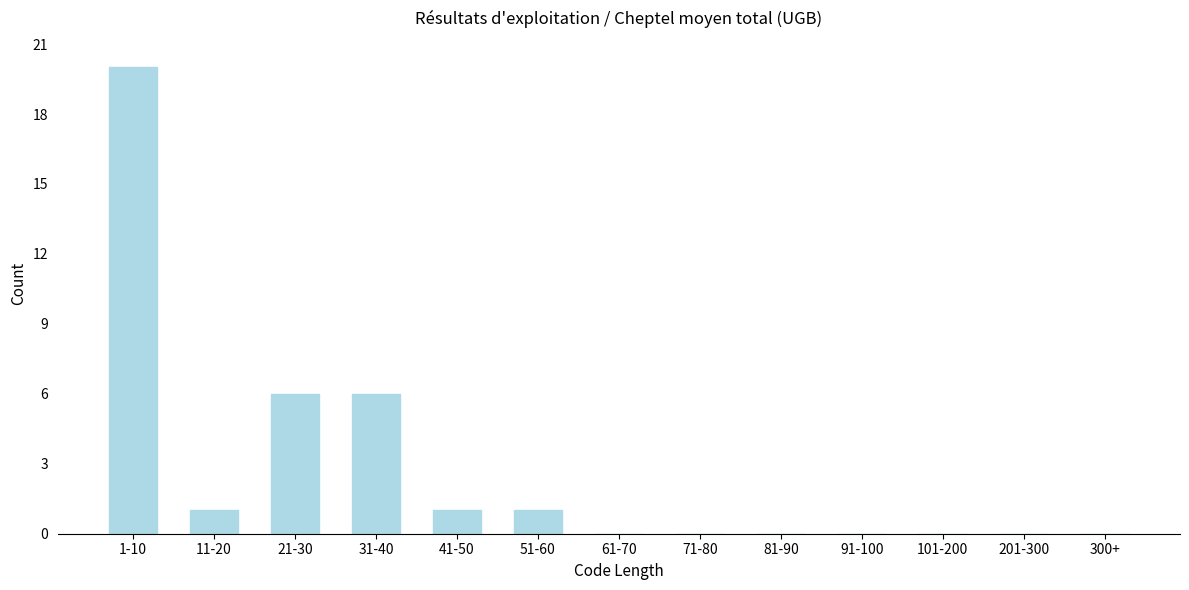

Reading right to left, list all the values displayed in this chart.

300+=0	201-300=0	101-200=0	91-100=0	81-90=0	71-80=0	61-70=0	51-60=1	41-50=1	31-40=6	21-30=6	11-20=1	1-10=20